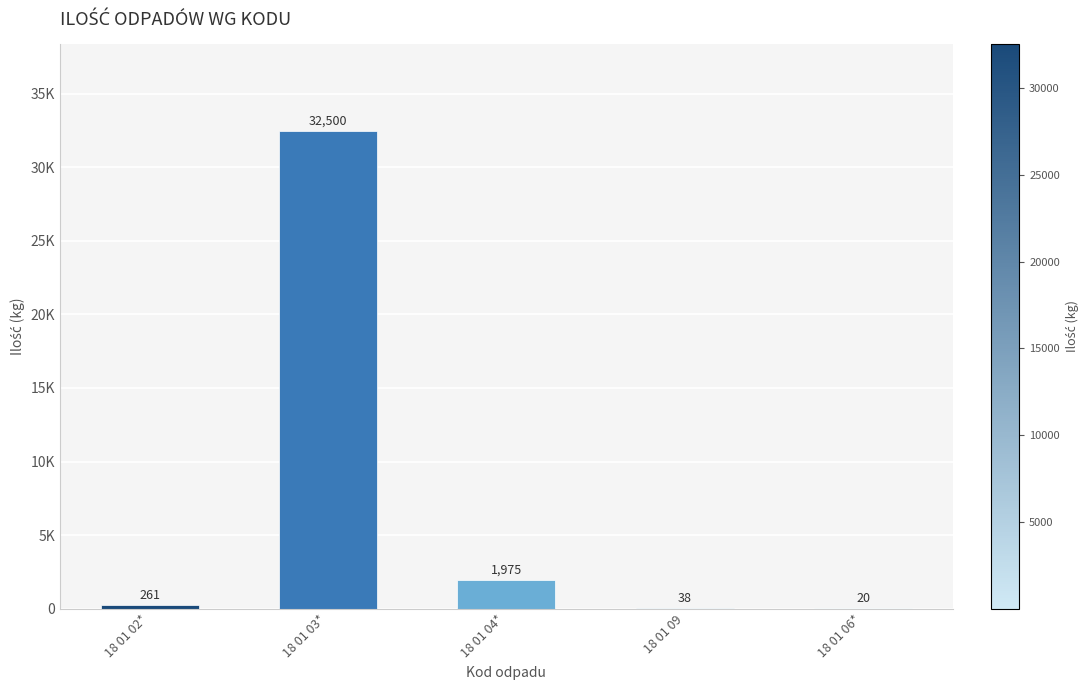

At which label is the value closest to 16260?

18 01 04*